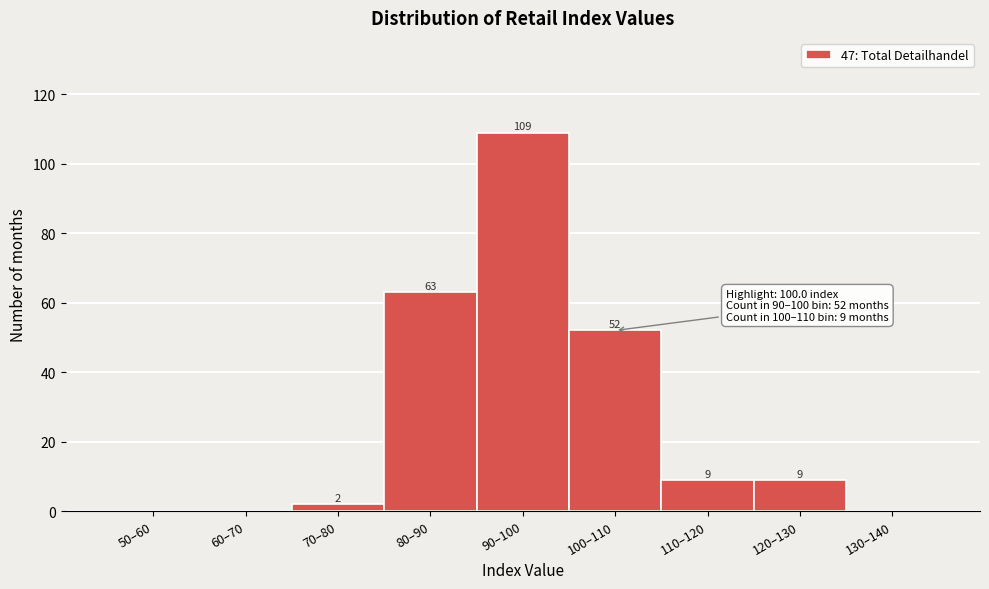

Reading left to right, extract all data points from this chart.

50–60=0	60–70=0	70–80=2	80–90=63	90–100=109	100–110=52	110–120=9	120–130=9	130–140=0